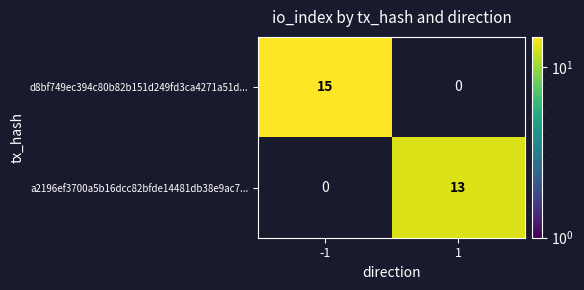

What is the smallest value displayed?

13.0